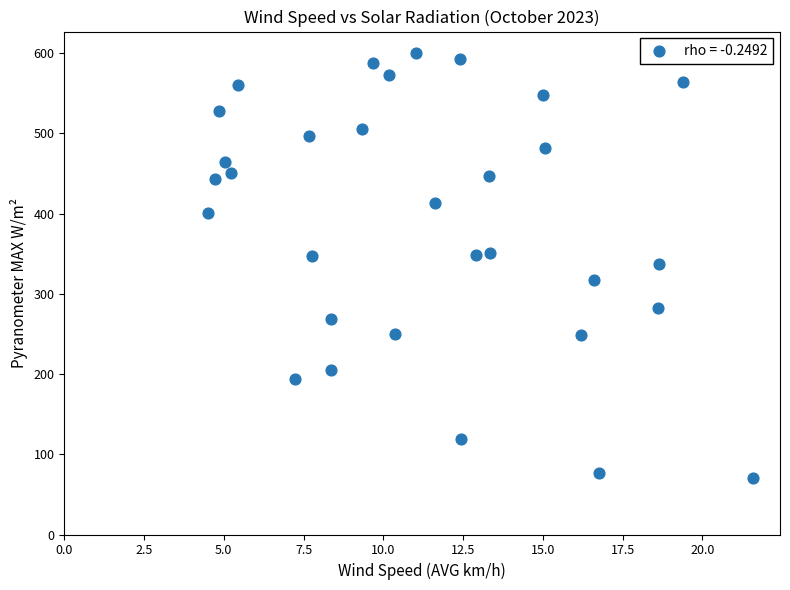

What is the range of Y values (max minus min)?

530.1